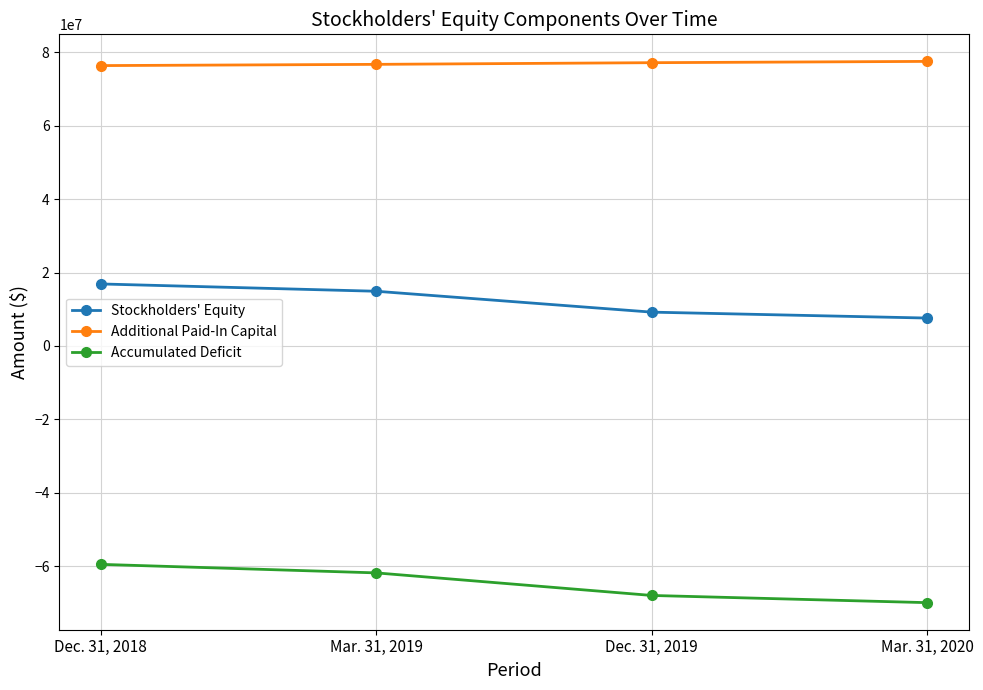

Which category has the highest value in the Accumulated Deficit series?

Dec. 31, 2018